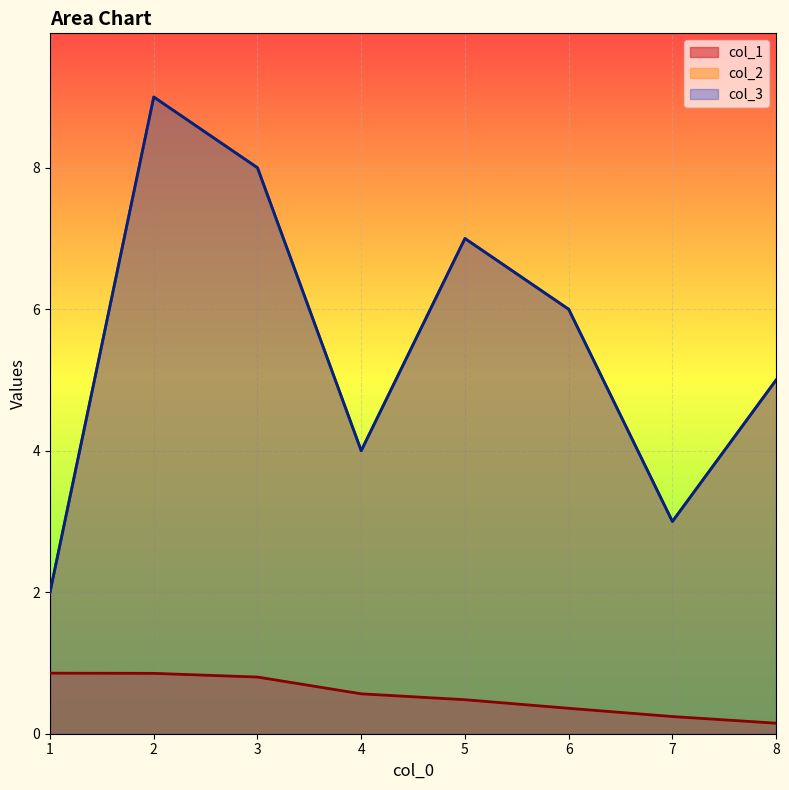

Count the number of categories in the chart.

8